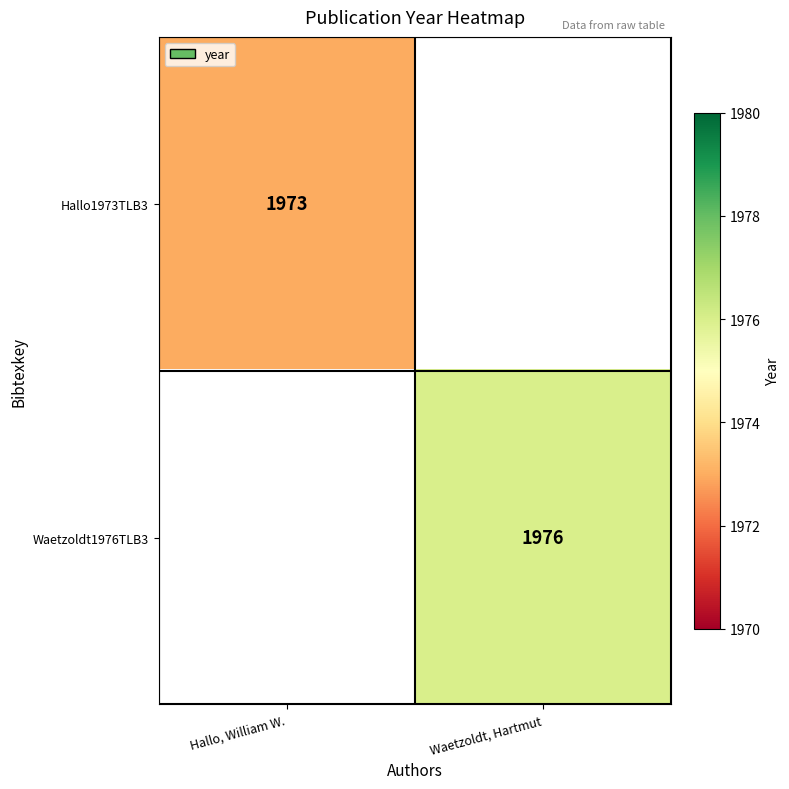

True or false: Hallo1973TLB3 has a value of 3506 at Hallo, William W..

False